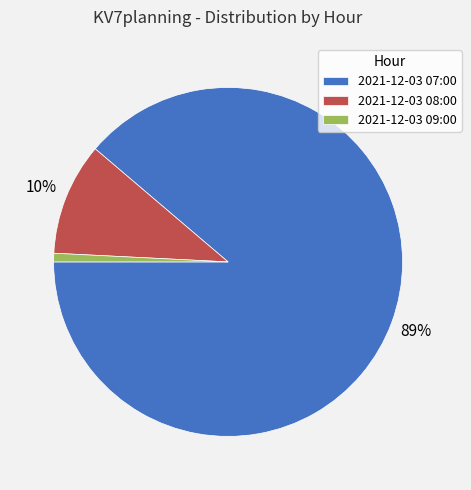

Is it true that 2021-12-03 09:00 is 1% of the pie?

True